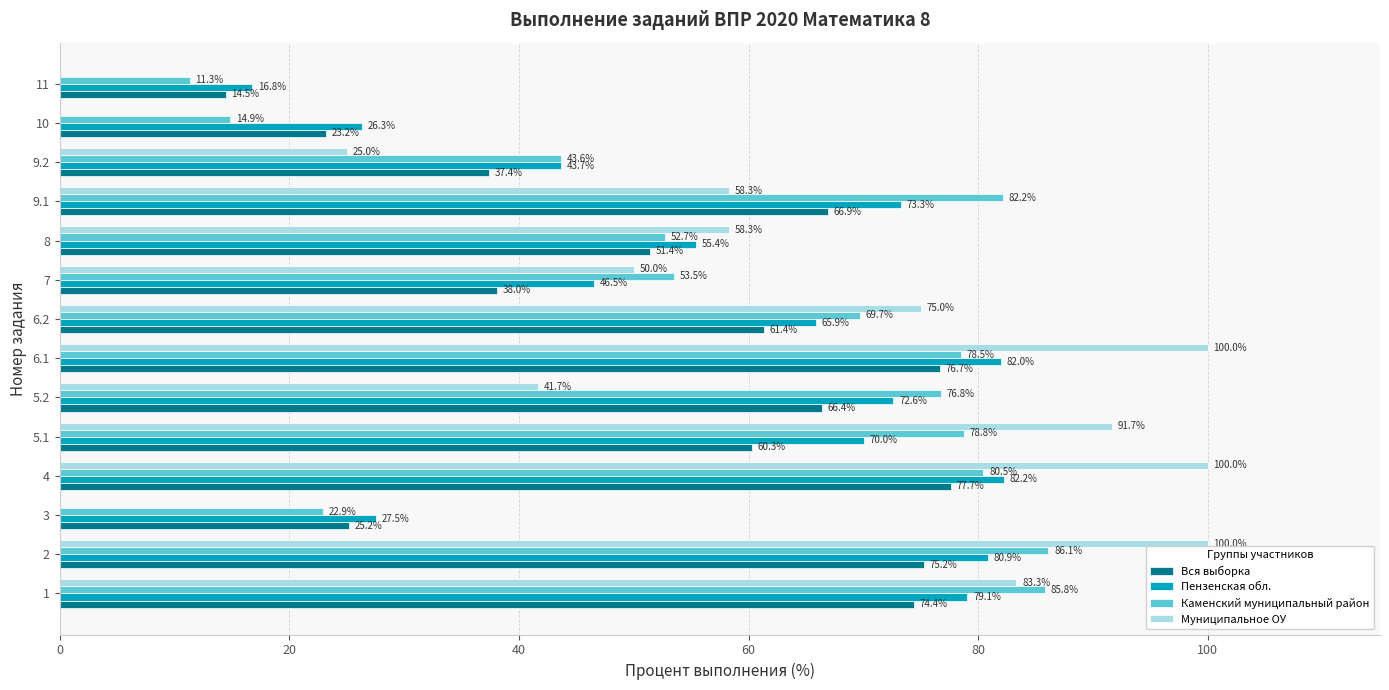

At which label does Пензенская обл. reach its peak?

4